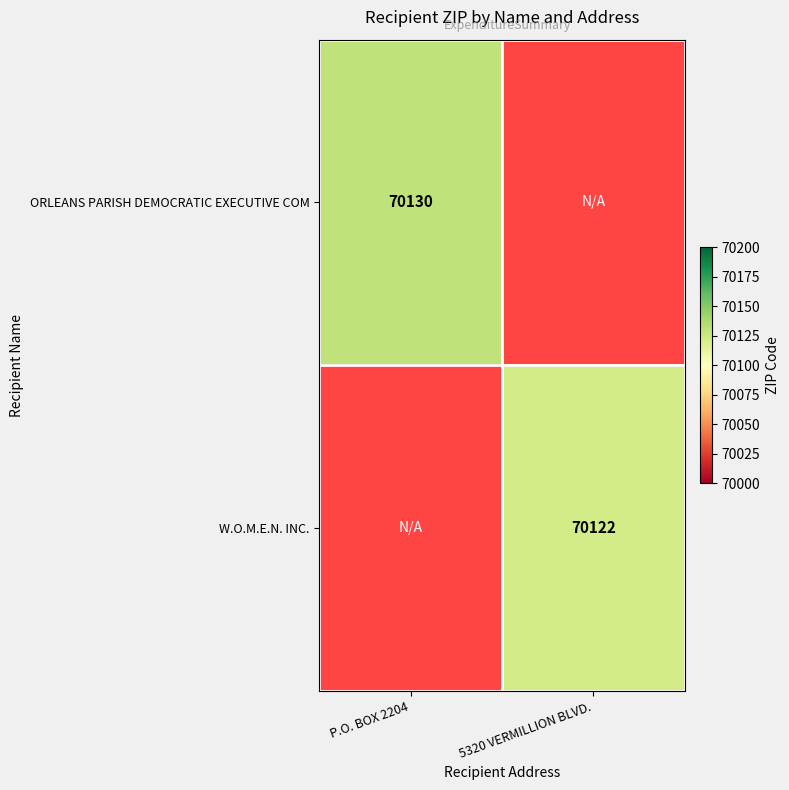

Is the value of ORLEANS PARISH DEMOCRATIC EXECUTIVE COM at P.O. BOX 2204 greater than the value of W.O.M.E.N. INC. at 5320 VERMILLION BLVD.?

Yes